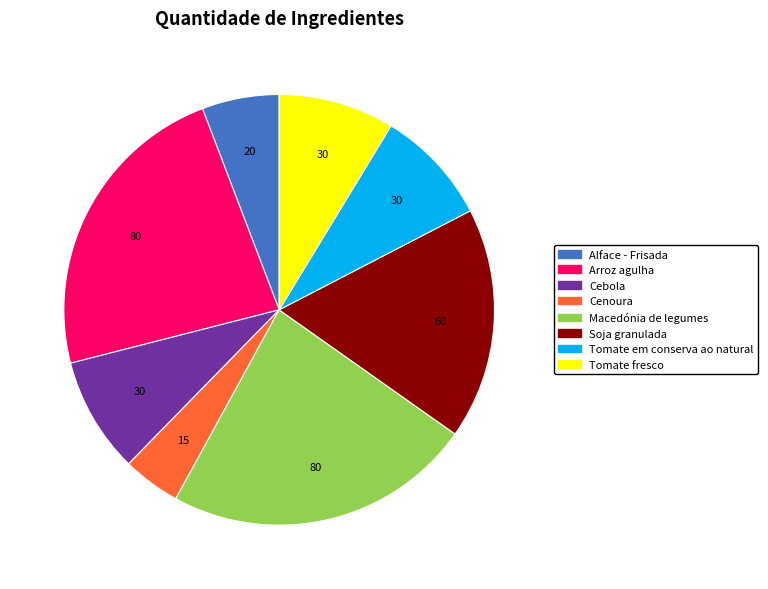

Is it true that Soja granulada is 17% of the pie?

True